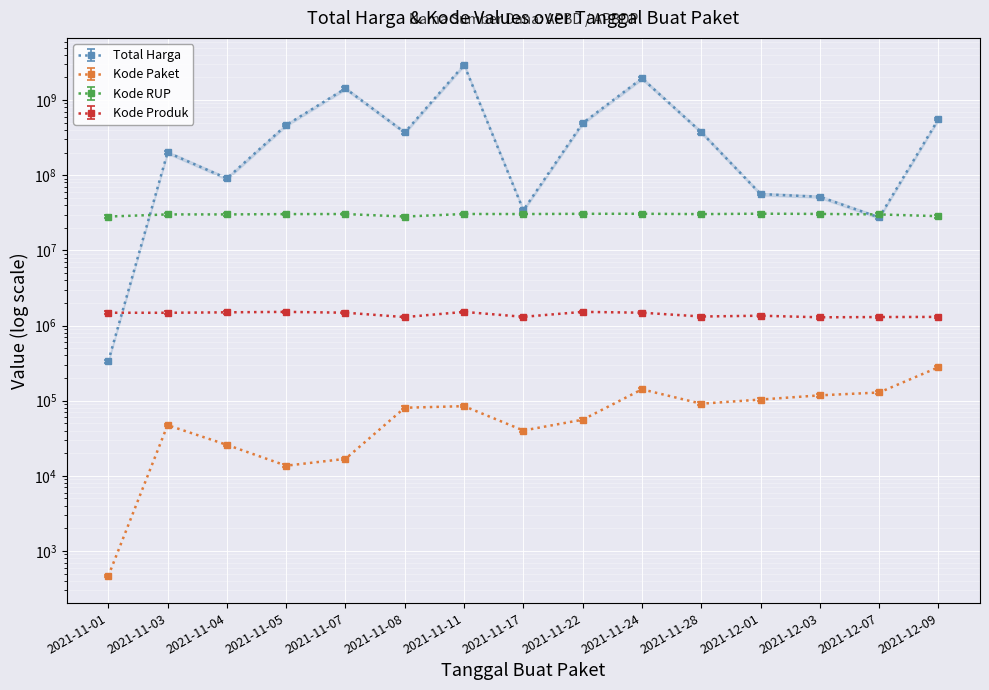

Reading left to right, extract all data points from this chart.

Total Harga: 2021-11-01=333600	2021-11-03=200891270	2021-11-04=90672075	2021-11-05=464002100	2021-11-07=1425867900	2021-11-08=370765800	2021-11-11=2939433240	2021-11-17=34292000	2021-11-22=493000000	2021-11-24=1945451900	2021-11-28=373404000	2021-12-01=56152800	2021-12-03=51601000	2021-12-07=27412000	2021-12-09=559971000
Kode Paket: 2021-11-01=464	2021-11-03=47246	2021-11-04=25845	2021-11-05=13652	2021-11-07=16823	2021-11-08=80560	2021-11-11=84587	2021-11-17=40112	2021-11-22=55826	2021-11-24=141626	2021-11-28=91101	2021-12-01=103541	2021-12-03=117783	2021-12-07=128516	2021-12-09=278693
Kode RUP: 2021-11-01=28171087	2021-11-03=30089034	2021-11-04=30089034	2021-11-05=30372232	2021-11-07=30428912	2021-11-08=28171469	2021-11-11=30478474	2021-11-17=30416731	2021-11-22=30636058	2021-11-24=30670893	2021-11-28=30363247	2021-12-01=30745112	2021-12-03=30527421	2021-12-07=30089034	2021-12-09=28497118
Kode Produk: 2021-11-01=1479674	2021-11-03=1477921	2021-11-04=1498322	2021-11-05=1519264	2021-11-07=1481562	2021-11-08=1294388	2021-11-11=1518309	2021-11-17=1305852	2021-11-22=1519260	2021-11-24=1481562	2021-11-28=1318333	2021-12-01=1350905	2021-12-03=1286873	2021-12-07=1297110	2021-12-09=1302598